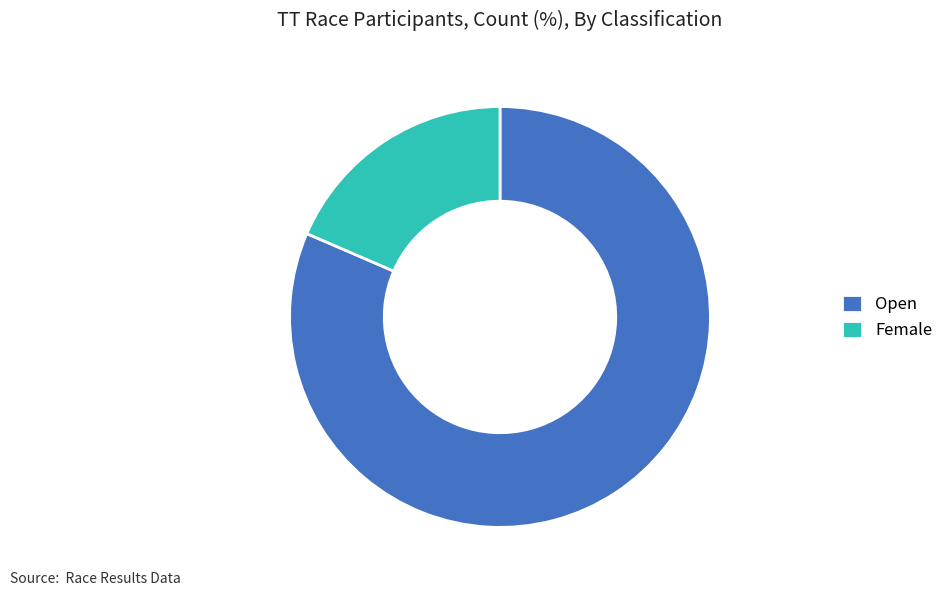

Which slice is the largest?

Open